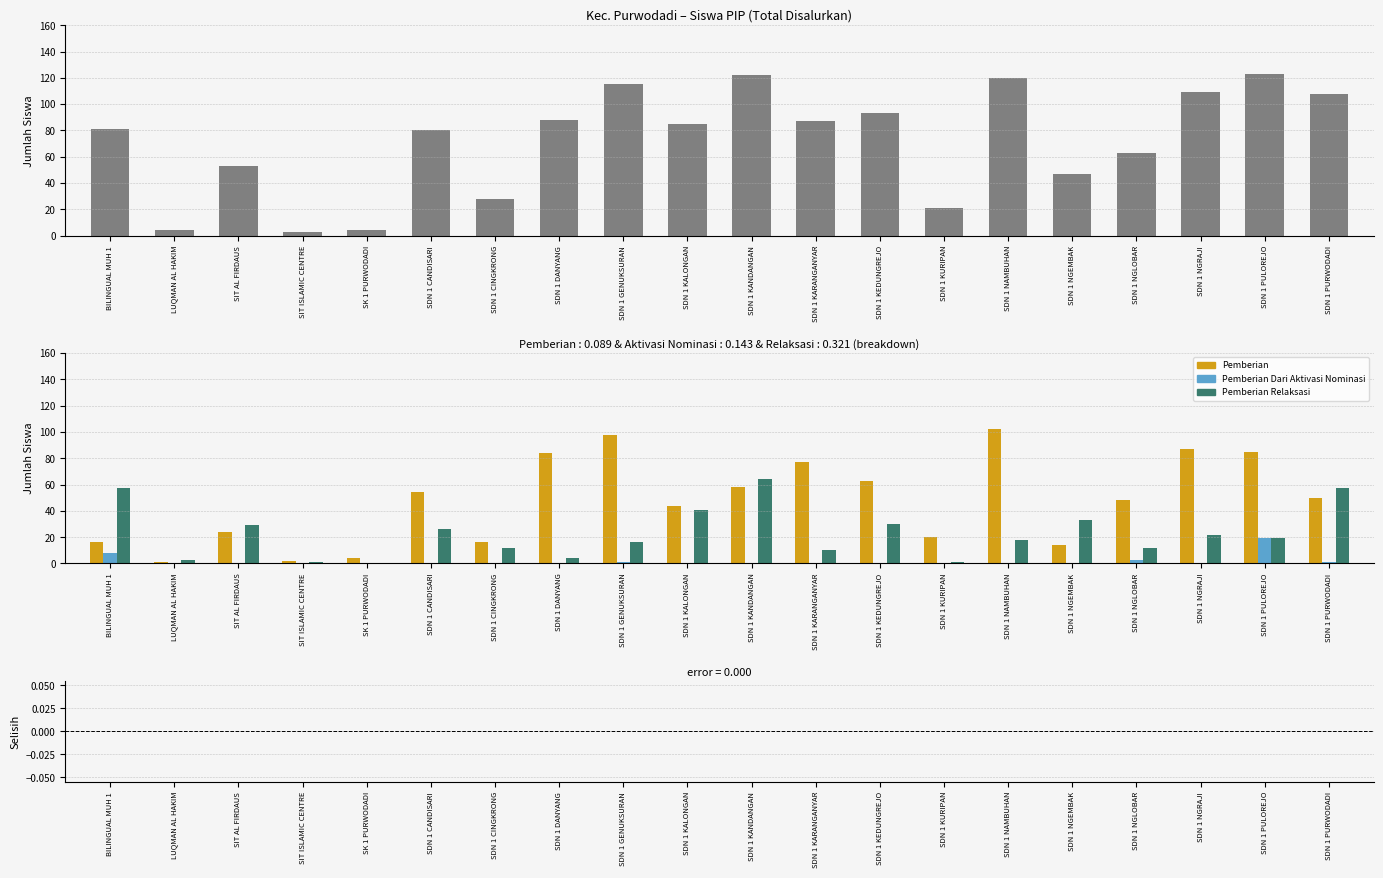

Which series has the largest total across all categories?

Disalurkan (Siswa)